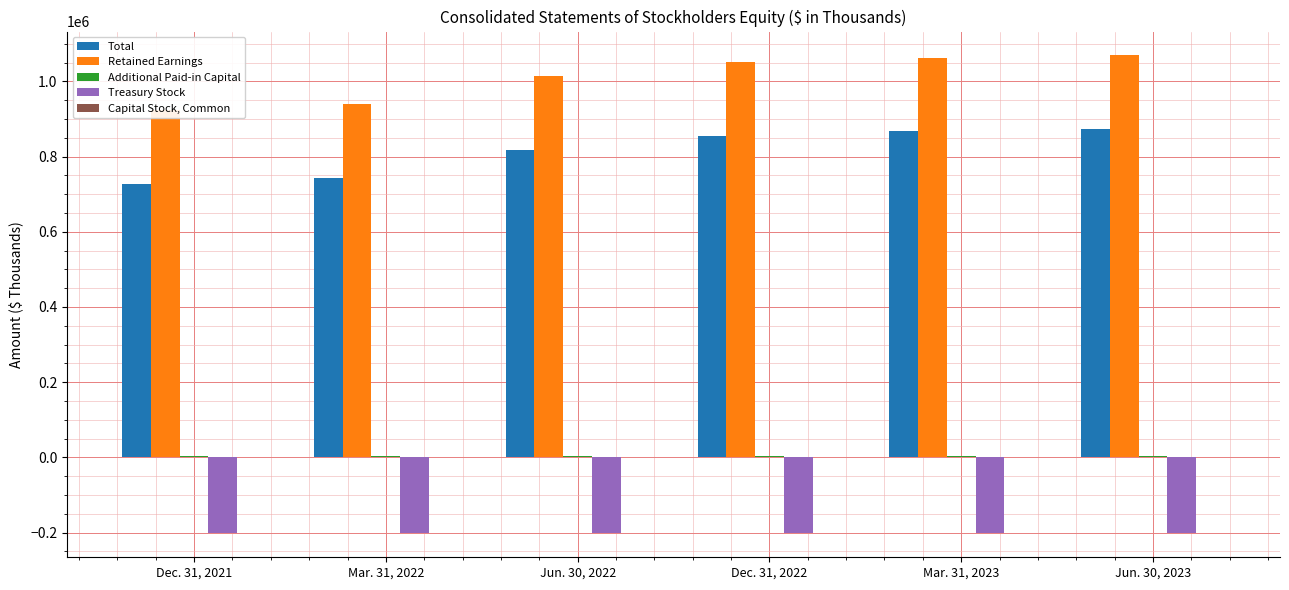

Which series has the largest range (max minus min)?

Total